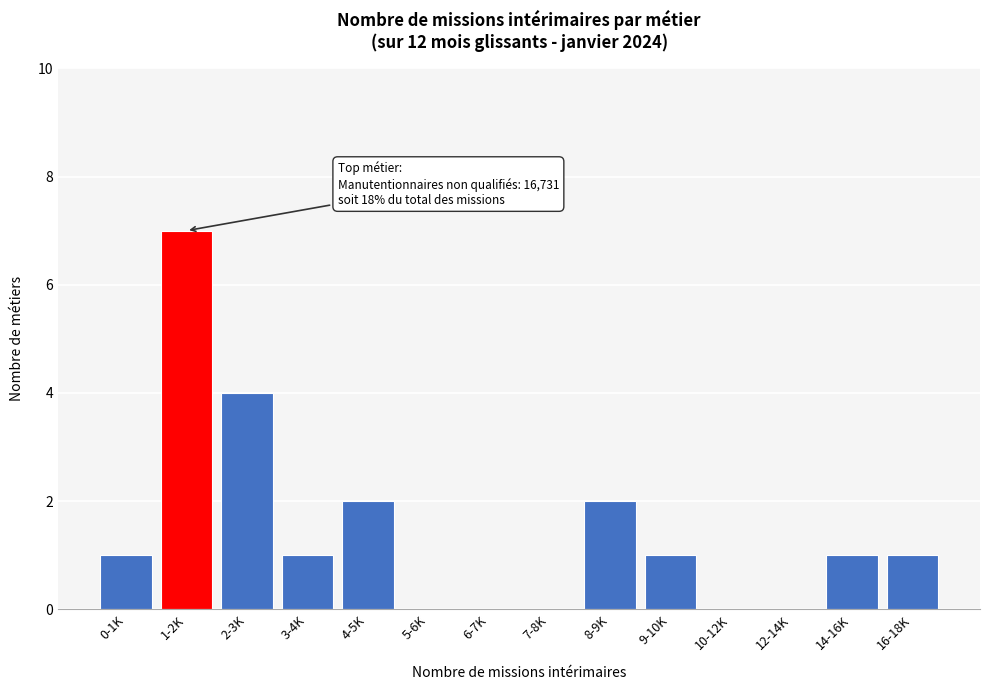

Reading left to right, extract all data points from this chart.

0-1K=1	1-2K=7	2-3K=4	3-4K=1	4-5K=2	5-6K=0	6-7K=0	7-8K=0	8-9K=2	9-10K=1	10-12K=0	12-14K=0	14-16K=1	16-18K=1